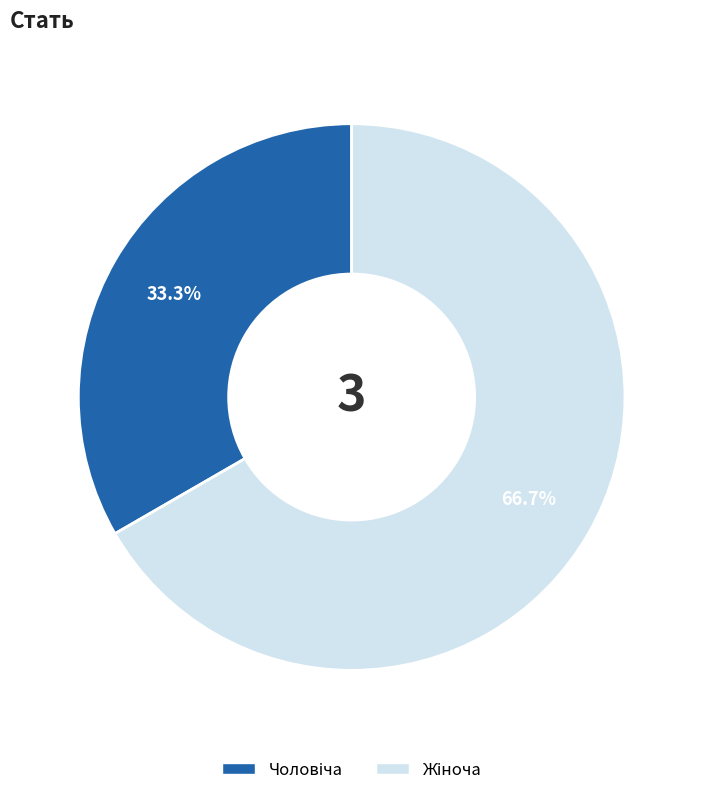

Is there a majority slice in this chart?

Yes